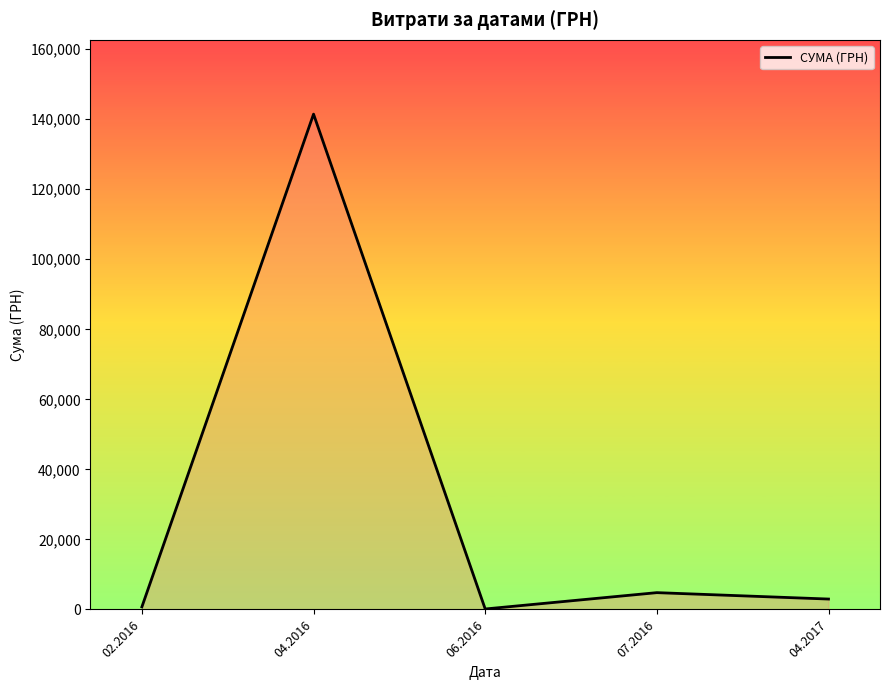

How many interior local valleys (lower than both neighbors) does the data have?

1